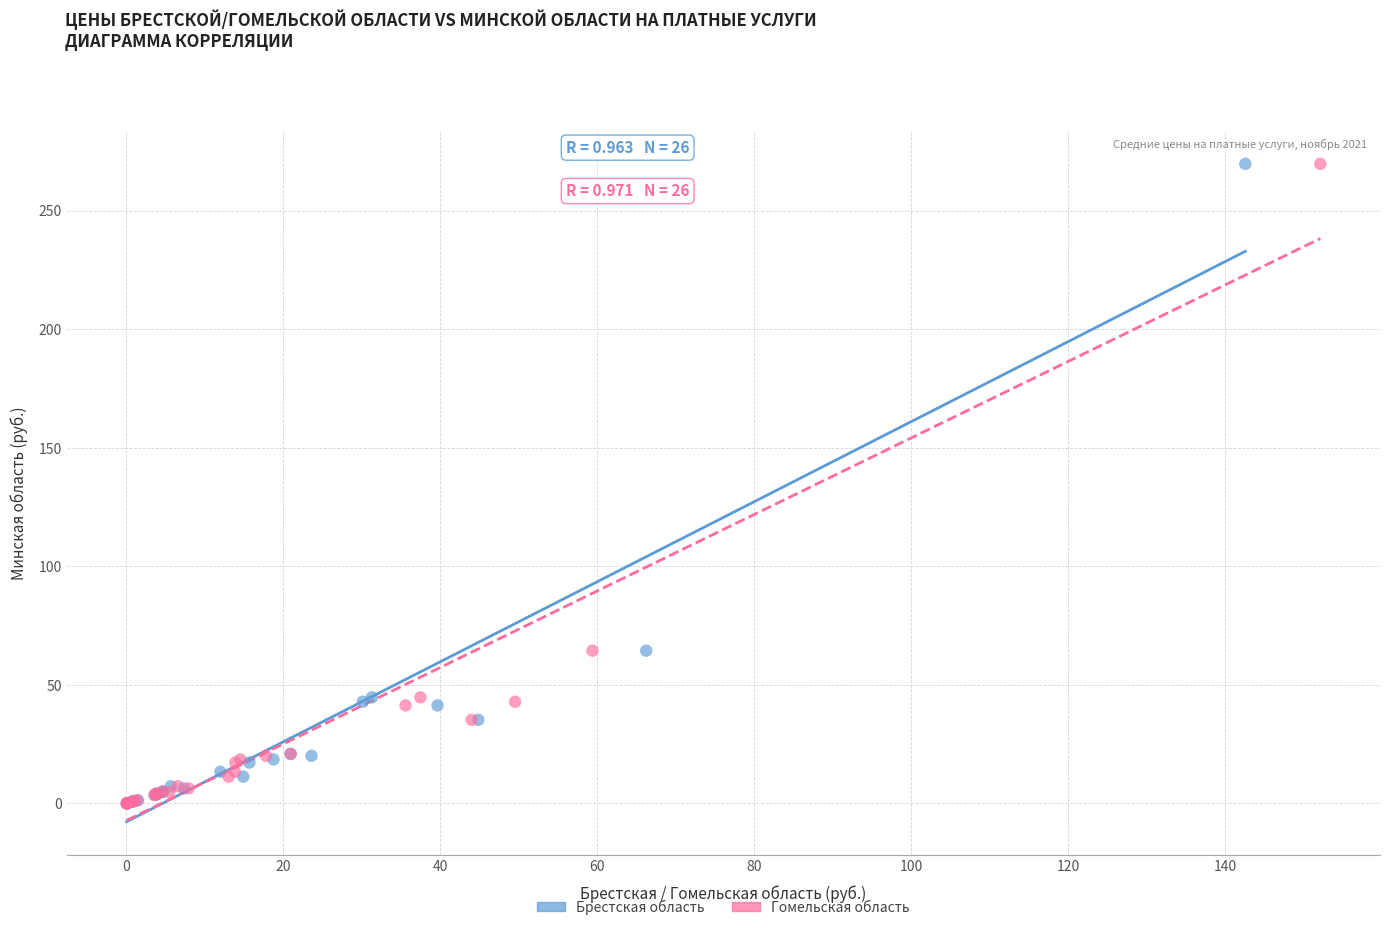

What are all the series names shown in the legend?

Брестская область, Гомельская область